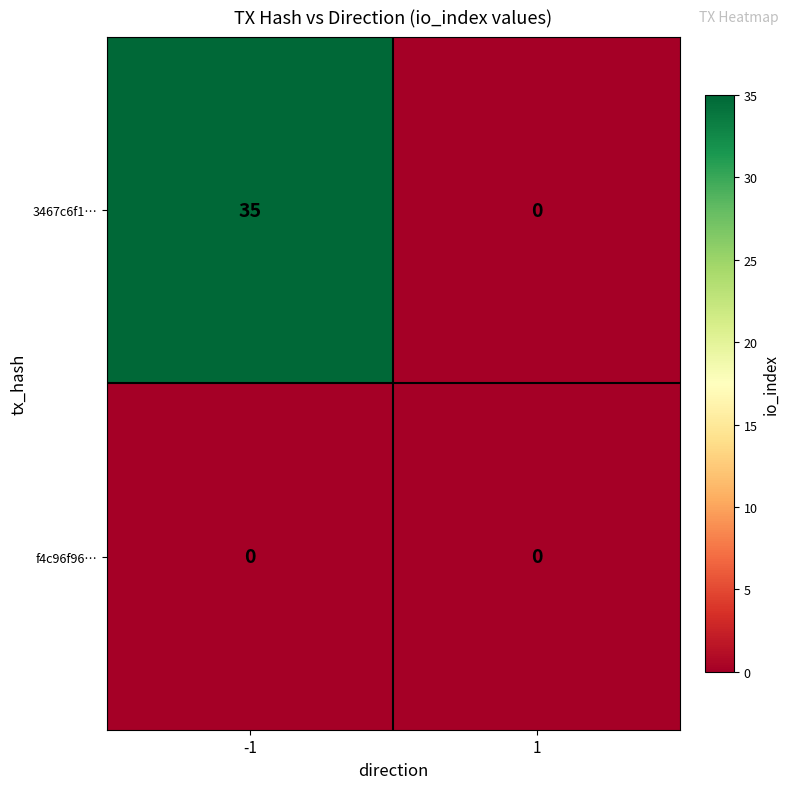

Reading left to right, what are all the values shown in this chart?

3467c6f1…: 35	0
f4c96f96…: 0	0